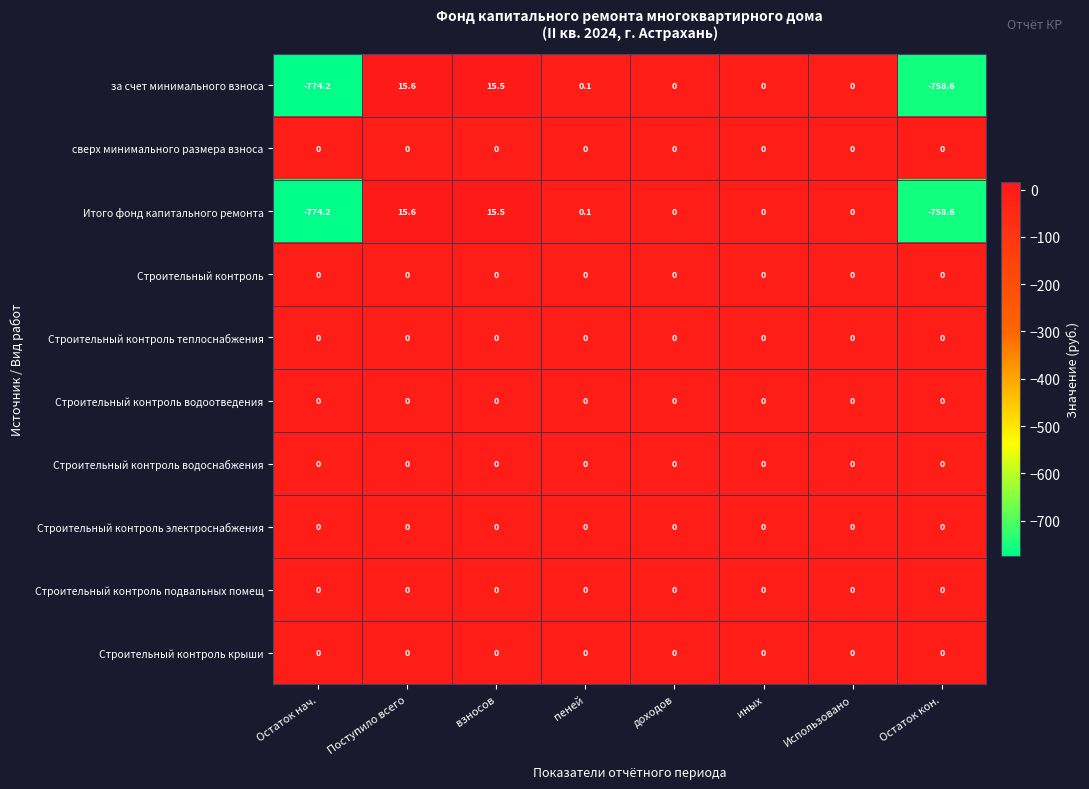

What is the average value of the за счет минимального взноса series?

-187.7